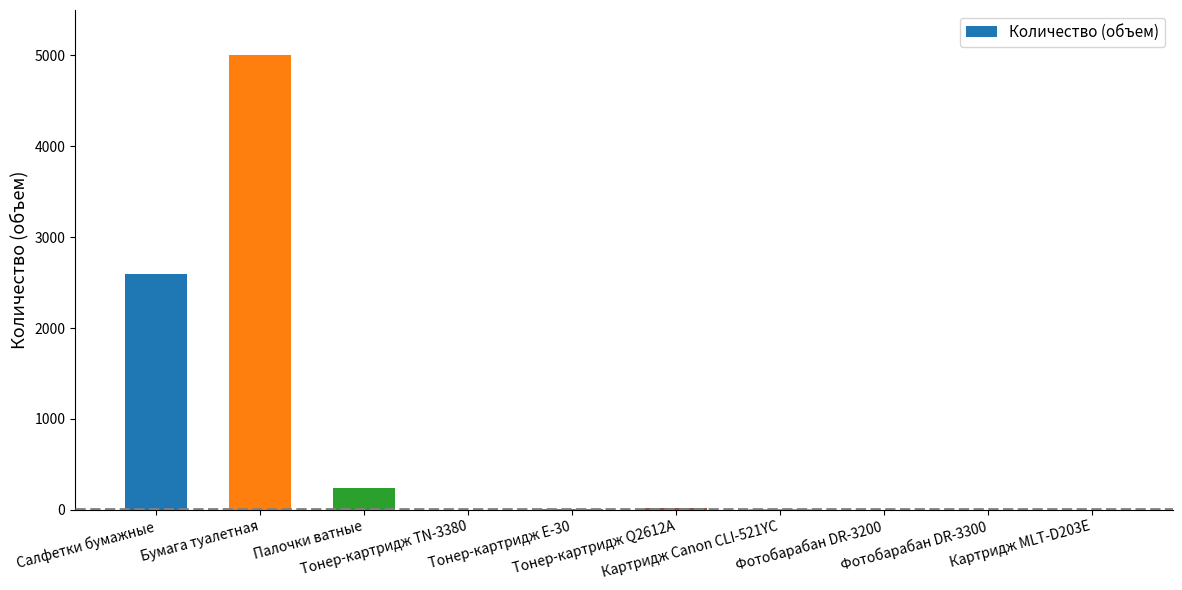

Is it true that the value at Тонер-картридж E-30 is 3?

True